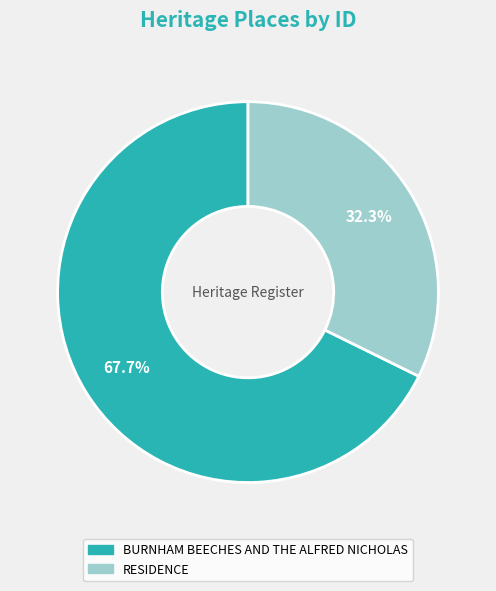

What portion of the pie excludes BURNHAM BEECHES AND THE ALFRED NICHOLAS?

32.3%